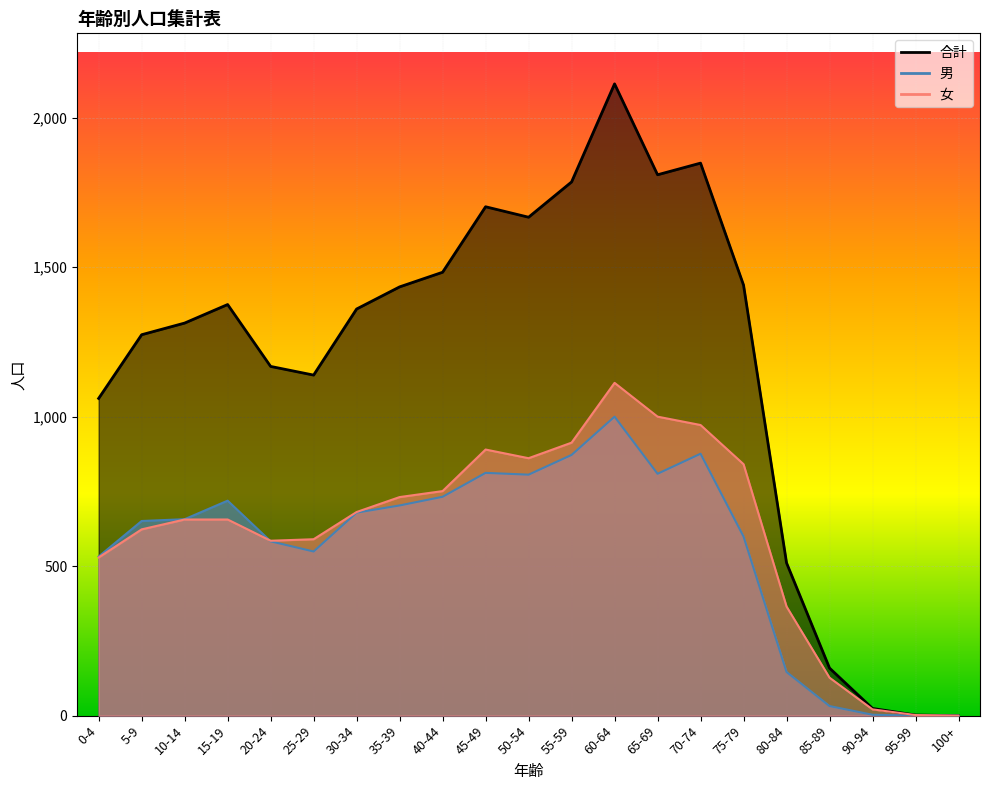

Reading left to right, extract all data points from this chart.

男: 532	651	657	719	583	549	679	703	732	812	806	872	1000	809	876	599	146	32	3	0	0
女: 529	623	656	656	585	590	681	731	751	890	861	913	1113	1000	972	841	365	127	21	2	0
合計: 1061	1274	1313	1375	1168	1139	1360	1434	1483	1702	1667	1785	2113	1809	1848	1440	511	159	24	2	0